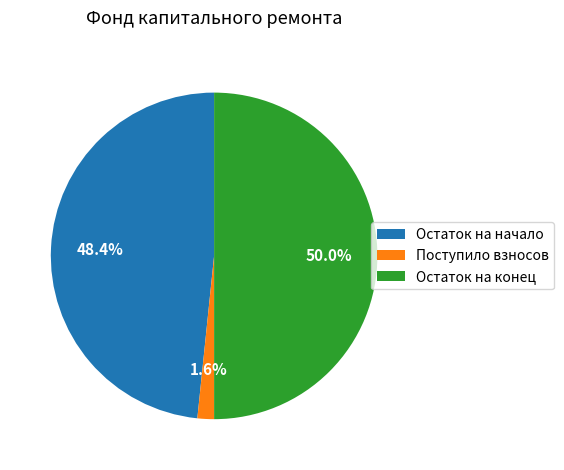

Does Поступило взносов represent more than half of the total?

No